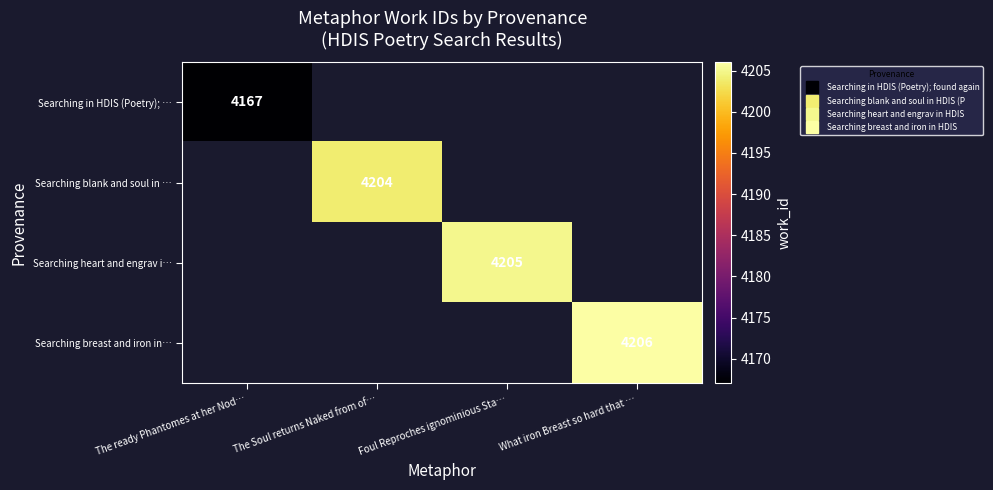

At how many categories does at least one series exceed 4180?

3